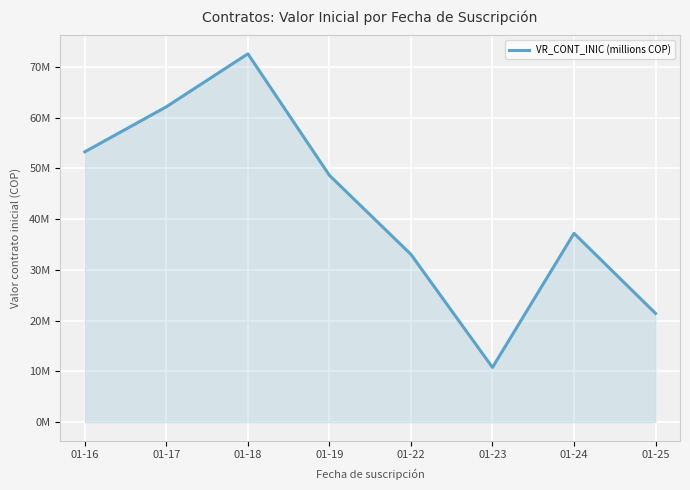

How many lines are shown in the chart?

1